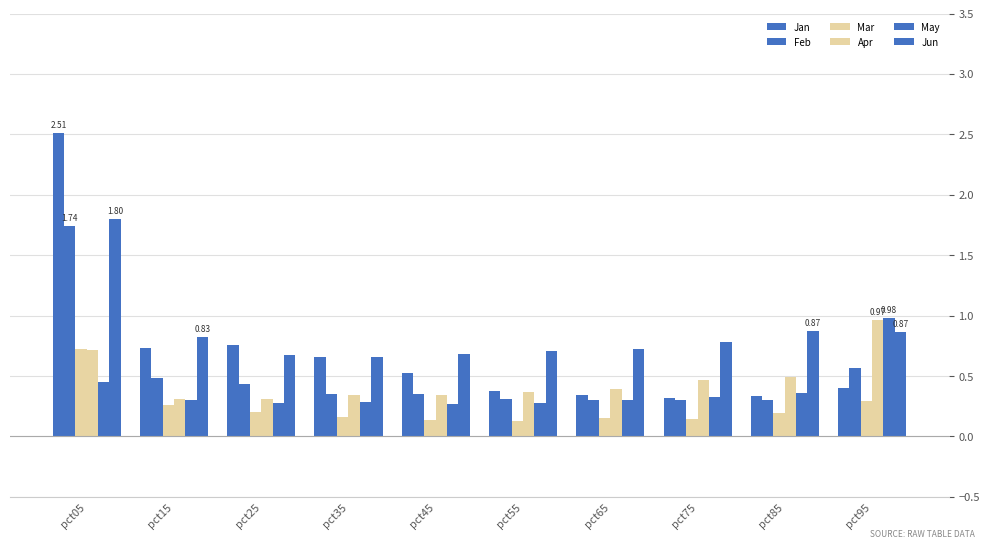

The Feb series shows 0.3 at pct65. True or false?

True